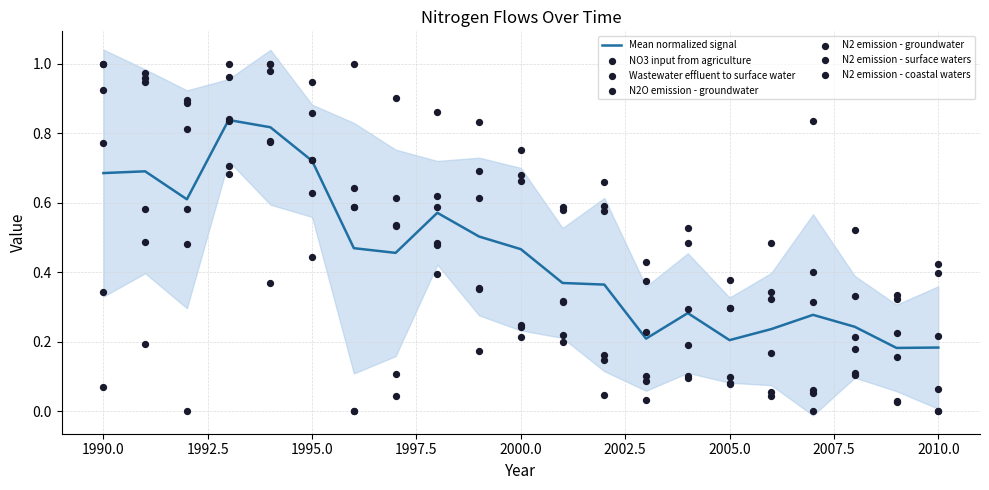

What are all the series names shown in the legend?

NO3 input from agriculture, Wastewater effluent to surface water, N2O emission - groundwater, N2 emission - groundwater, N2 emission - surface waters, N2 emission - coastal waters